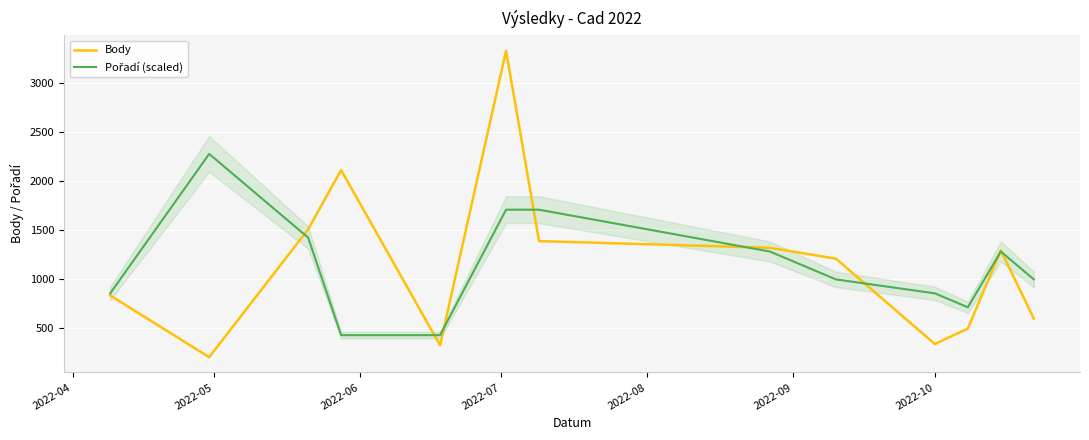

True or false: Pořadí (scaled) and Body cross at least once.

True